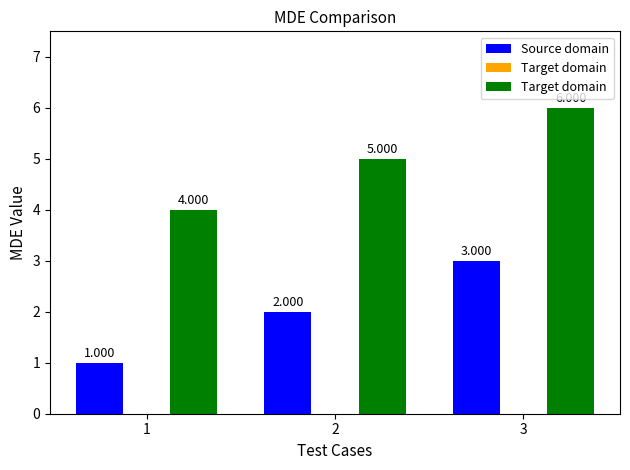

How many groups of bars are there?

3